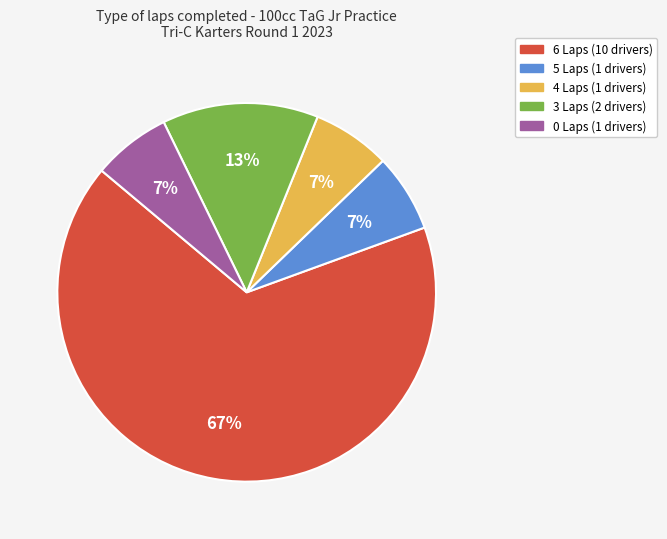

To the nearest percent, what is the average slice percentage?

20%